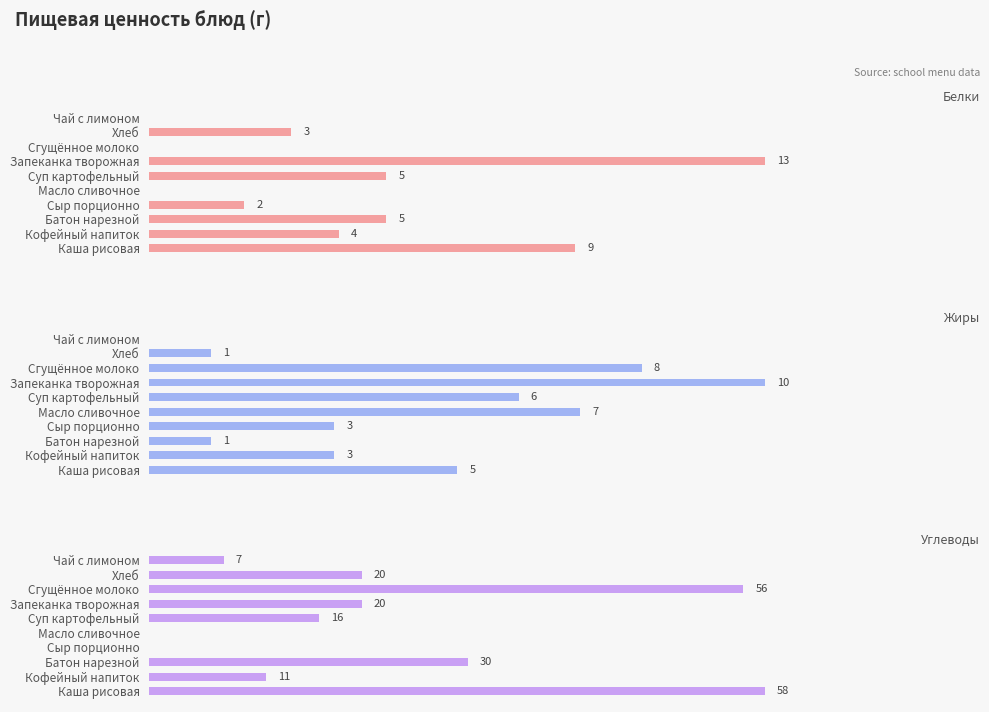

Rank the series at 12 from lowest to highest value.

Жиры, Белки, Углеводы